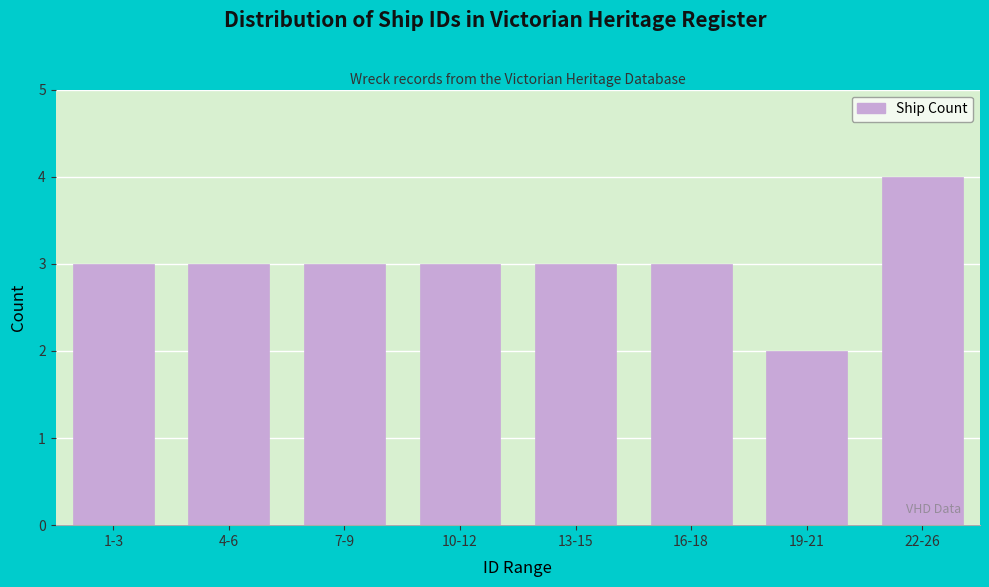

Reading left to right, transcribe all the data shown in this chart.

3	3	3	3	3	3	2	4